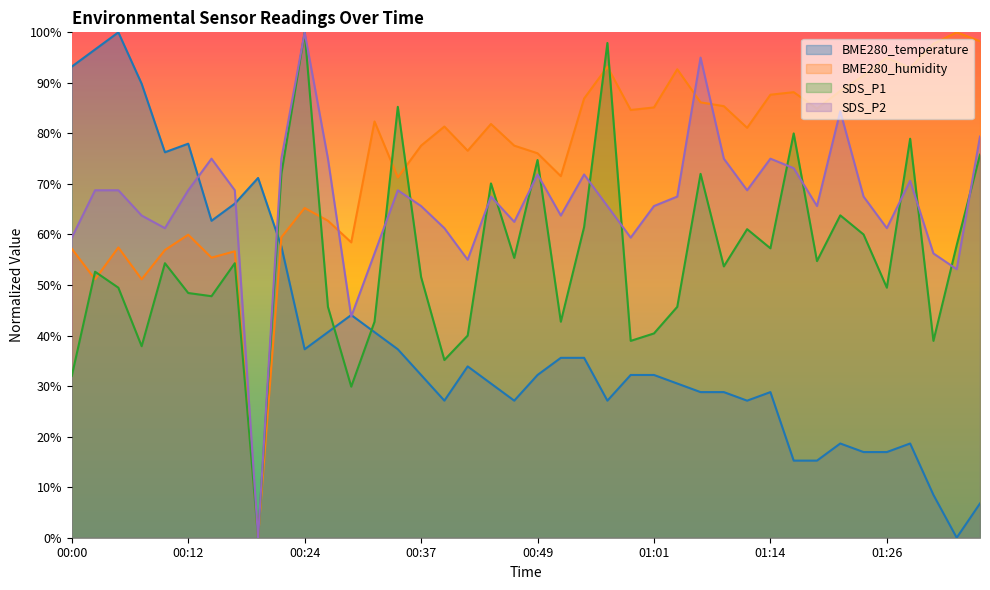

What is the spread (max minus min) of values at 00:12?

29.5